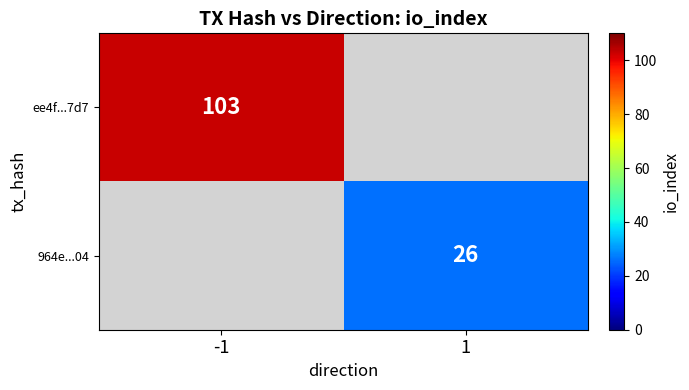

At how many categories does at least one series exceed 71?

1